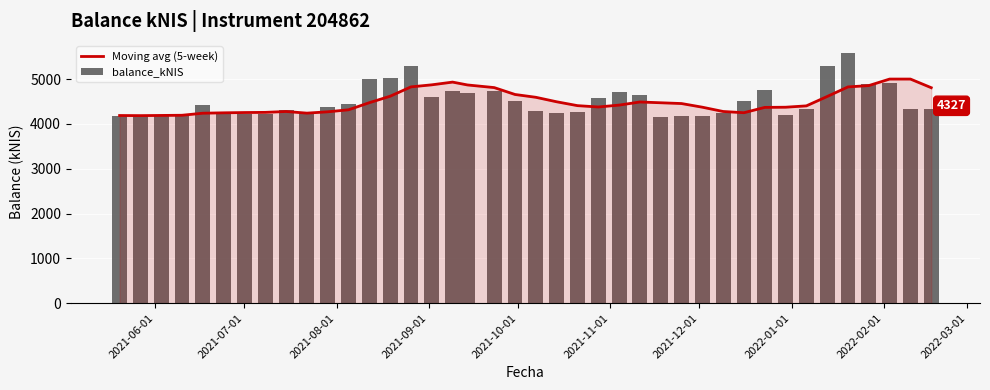

What is the sum of all balance_kNIS values?

180426.0